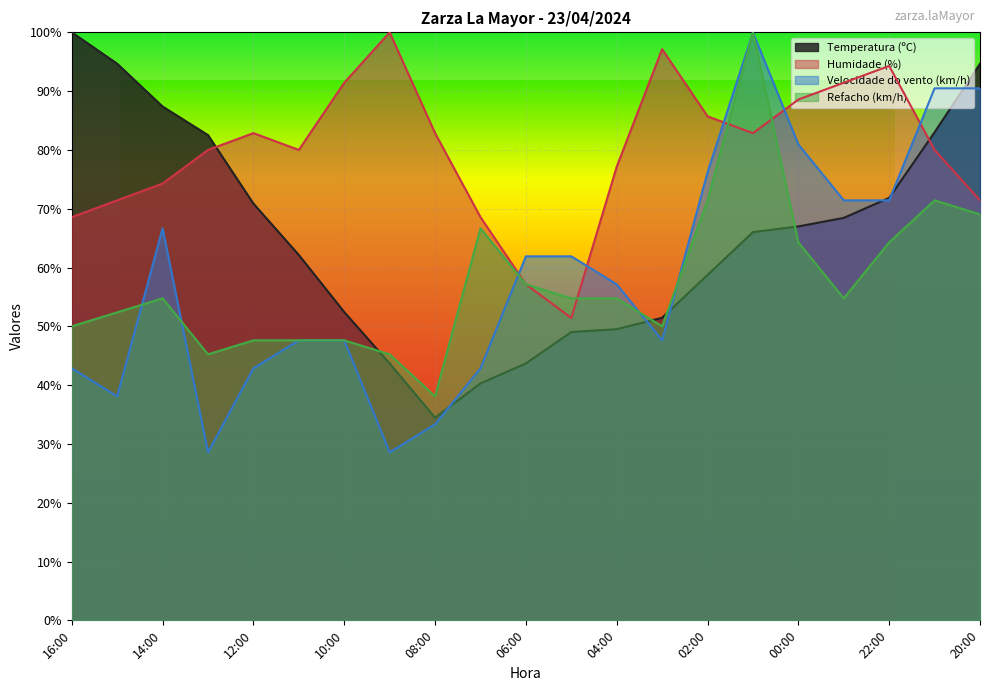

True or false: Refacho (km/h) has more than 1 points higher than both neighbors.

True